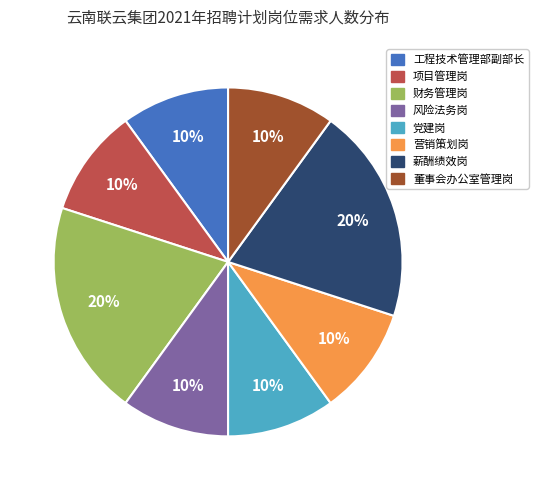

To the nearest percent, what percentage of the pie is 项目管理岗?

10%